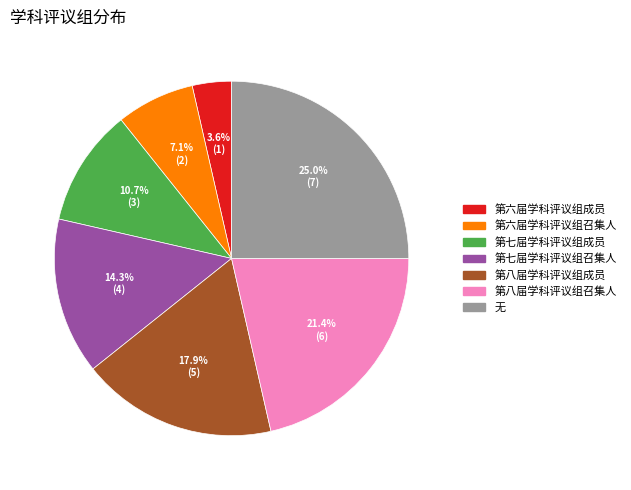

Rank the categories by value from lowest to highest.

第六届学科评议组成员, 第六届学科评议组召集人, 第七届学科评议组成员, 第七届学科评议组召集人, 第八届学科评议组成员, 第八届学科评议组召集人, 无